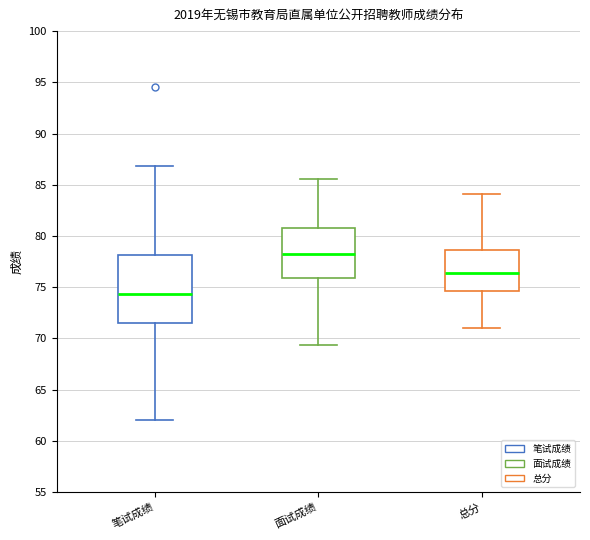

Which box's median line is the lowest?

笔试成绩